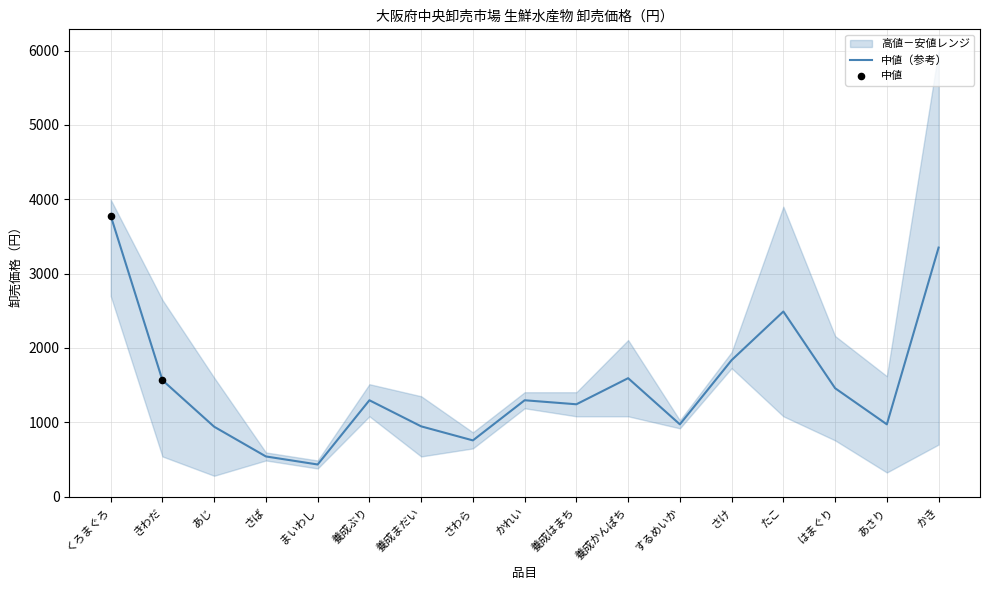

Which series has the largest total across all categories?

中値（参考）